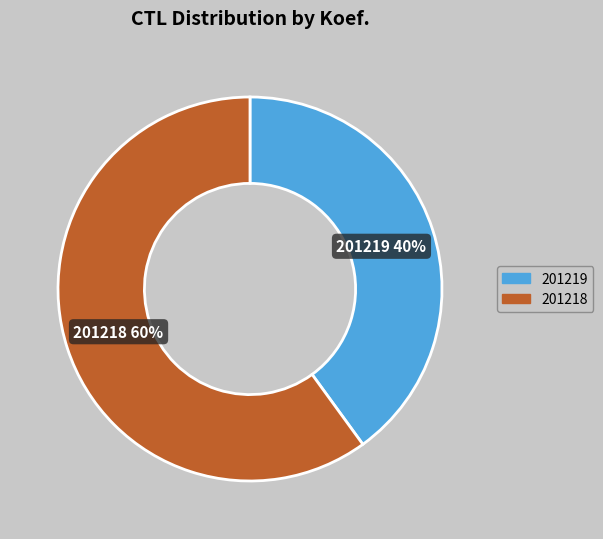

What is the ratio of the value at 201219 to the value at 201218?

0.7